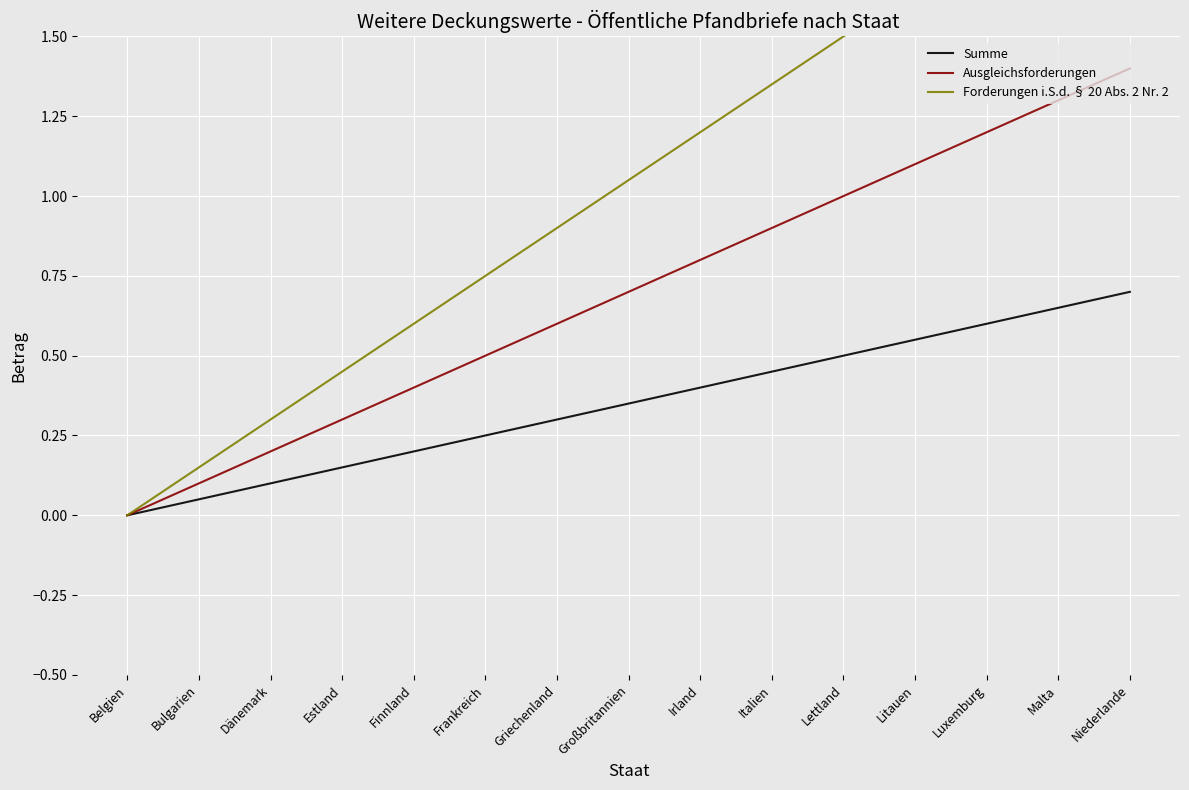

What is the sum of the Forderungen i.S.d. § 20 Abs. 2 Nr. 2 values at Estland and Finnland?

1.1